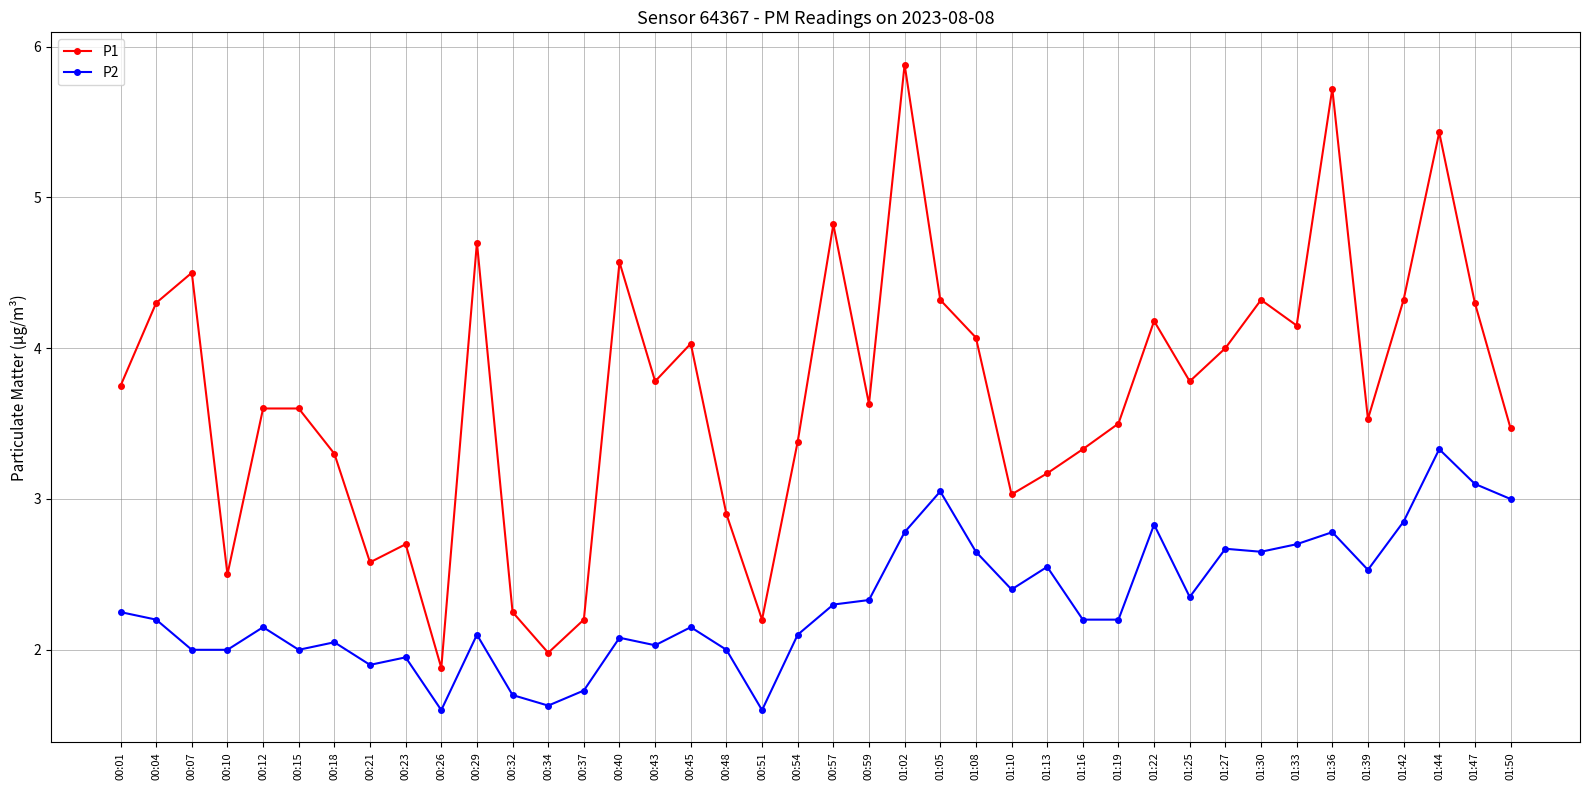

How many categories are shown in the chart?

40